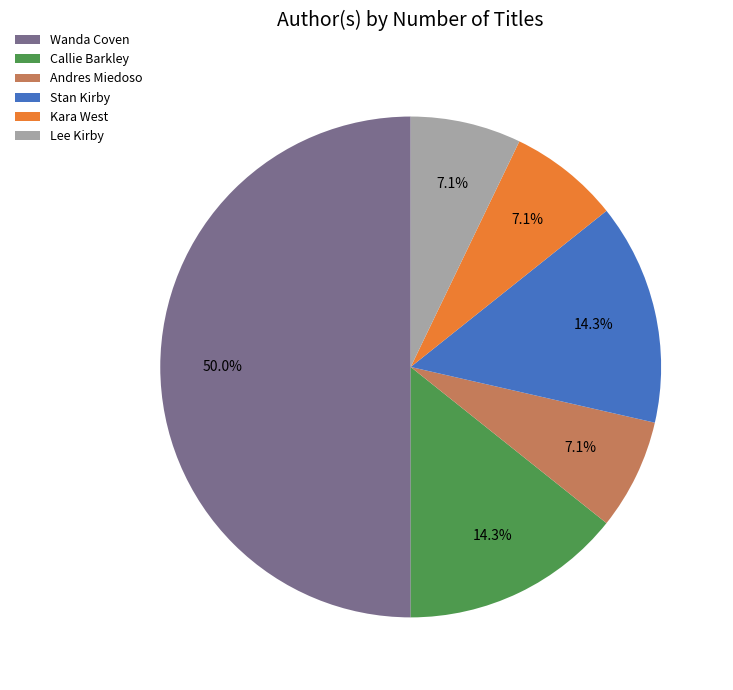

What percentage is NOT represented by Andres Miedoso?

92.9%